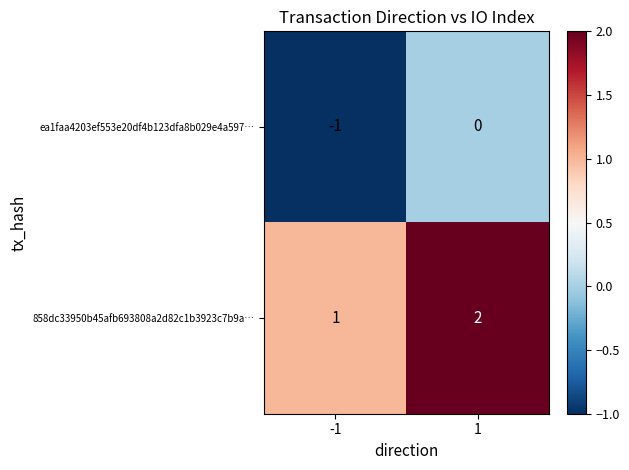

Reading left to right, list all the values displayed in this chart.

ea1faa4203ef553e20df4b123dfa8b029e4a597…: -1=-1	1=0
858dc33950b45afb693808a2d82c1b3923c7b9a…: -1=1	1=2